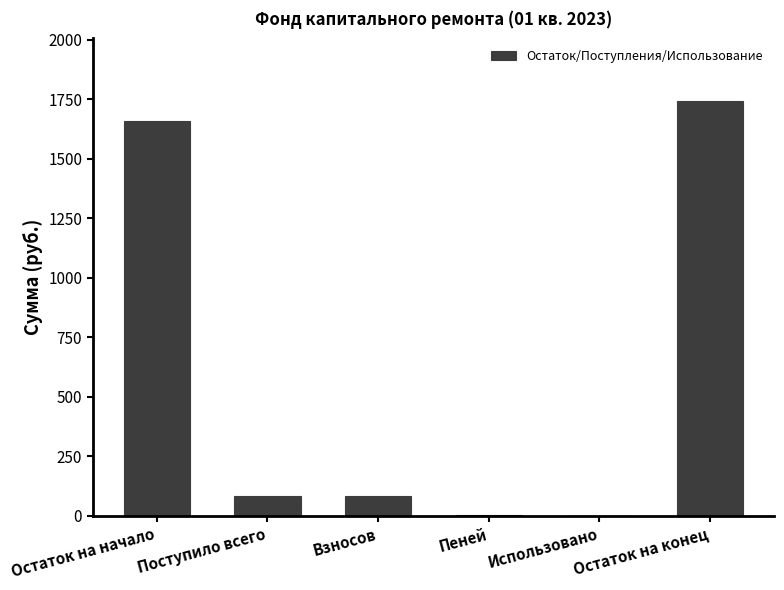

What is the sum of the values at Поступило всего and Использовано?

85.1